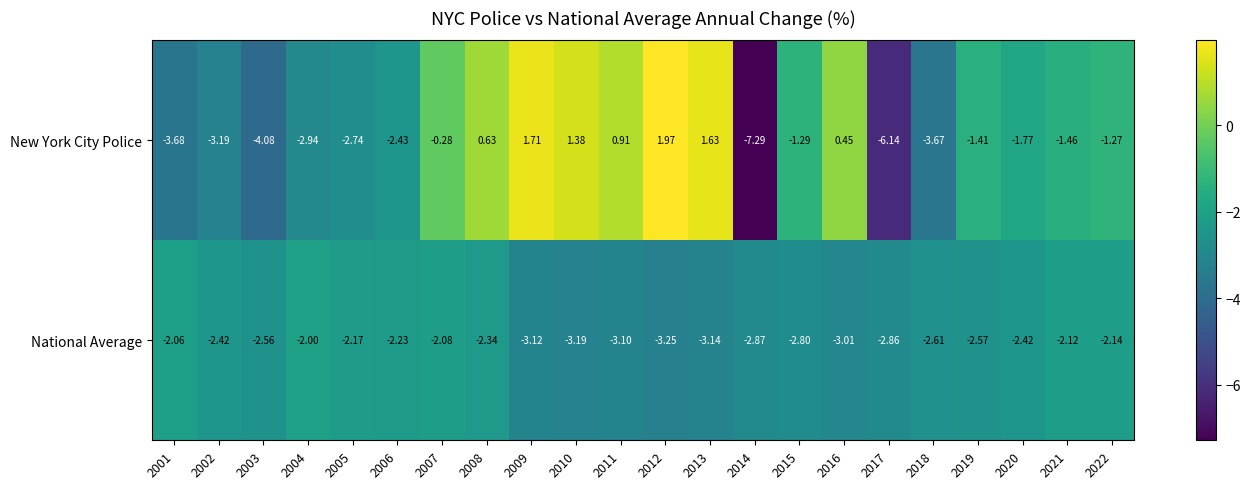

Rank the series by their maximum value, from lowest to highest.

National Average, New York City Police